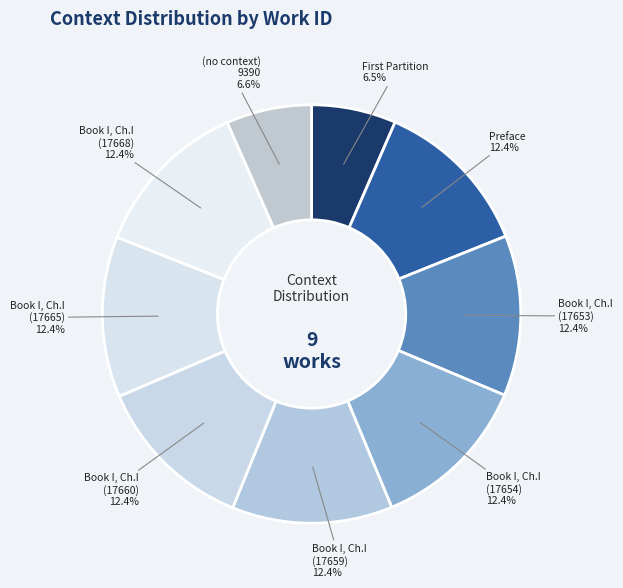

Count the number of slices in the pie.

9